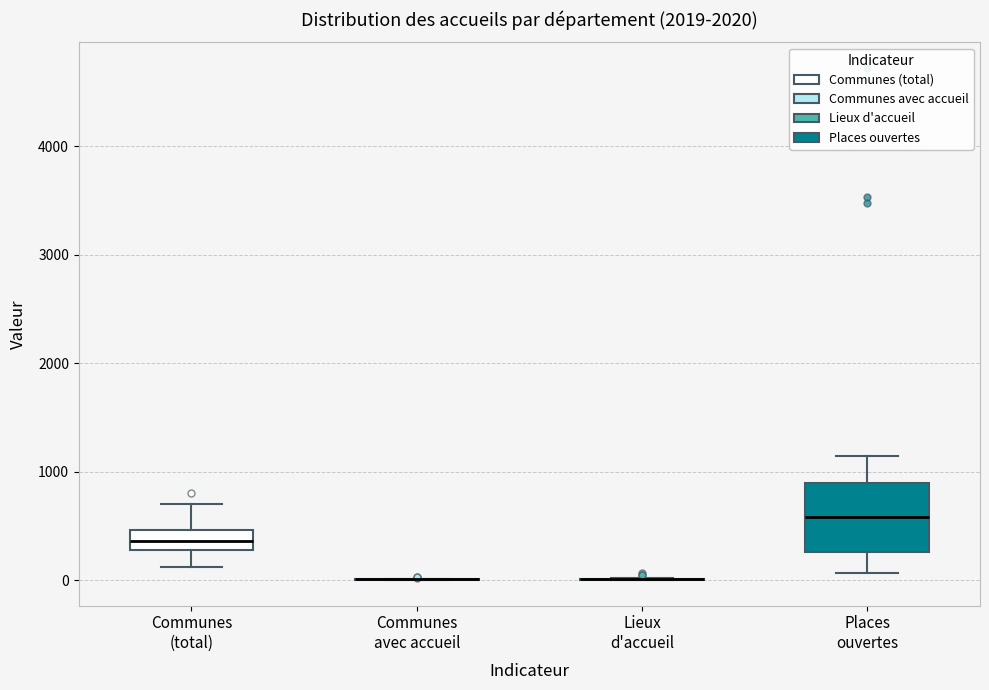

Reading left to right, transcribe this box plot: for each box, give where its median line is, the range the box spans, and where its two whiskers end, as read against the y-axis. The values are not printed on the chart, so give them approximately, as read against the axis.

Communes (total): median 400, box 300 to 500, whiskers 100 to 700
Communes avec accueil: box collapsed to a line at 0, whiskers 0 to 0
Lieux d'accueil: box collapsed to a line at 0, whiskers 0 to 0
Places ouvertes: median 600, box 300 to 900, whiskers 100 to 1100